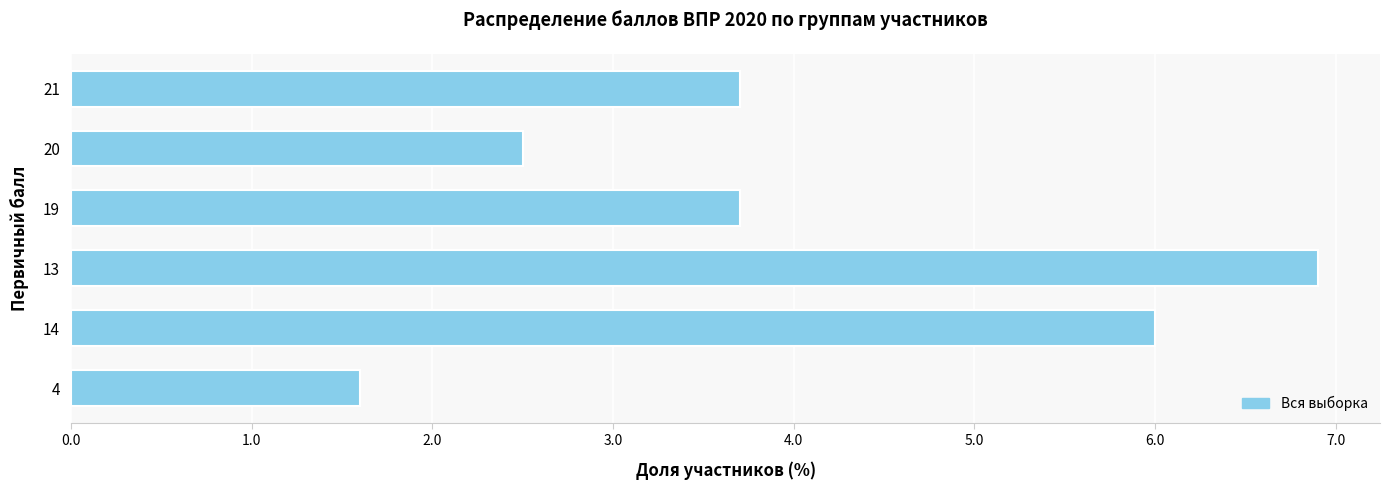

How many values are below 3?

2